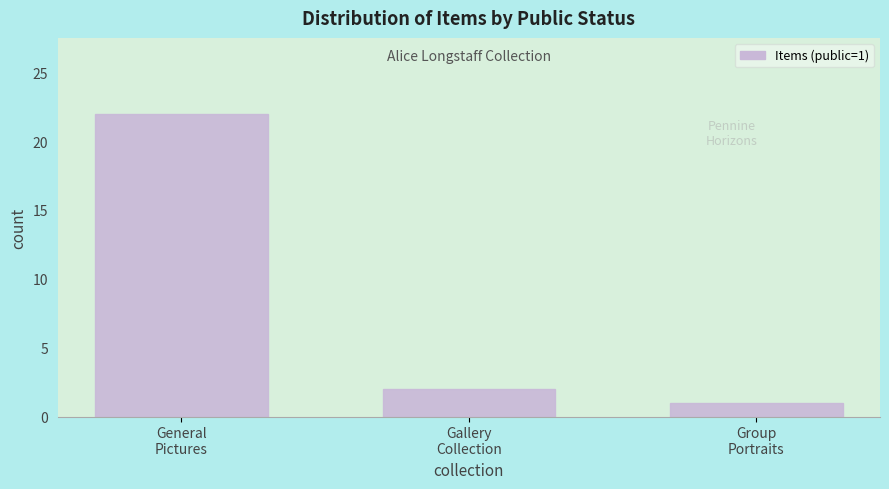

Reading right to left, list all the values displayed in this chart.

1	2	22